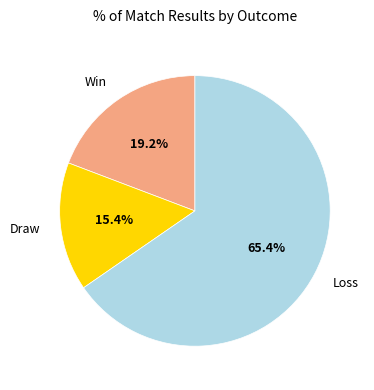

What is the ratio of the value at Draw to the value at Win?

0.8